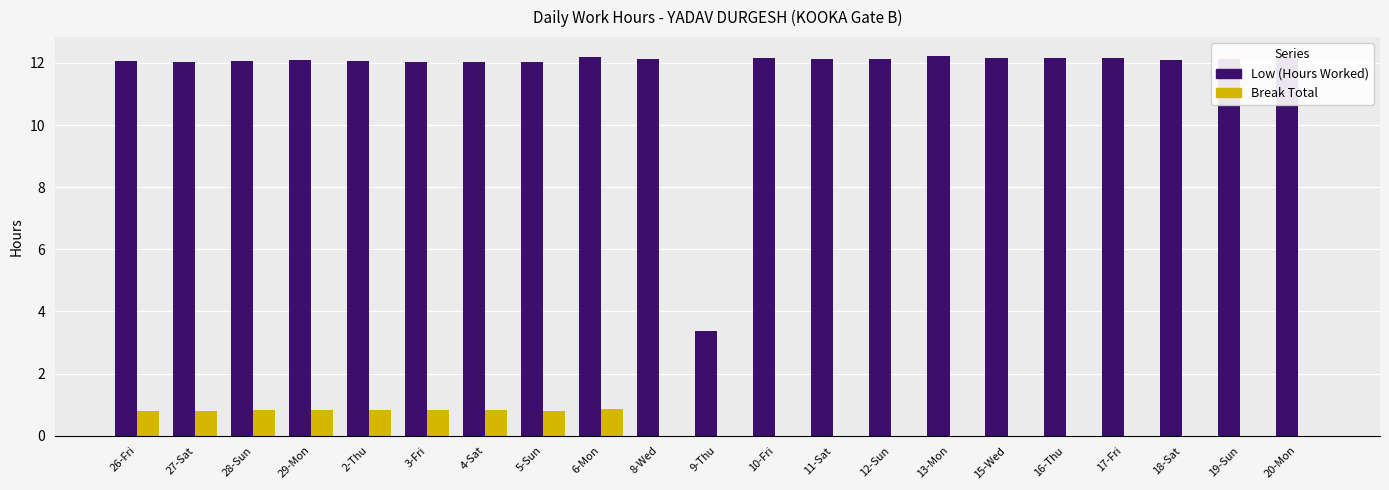

What is the greatest value displayed?

12.2